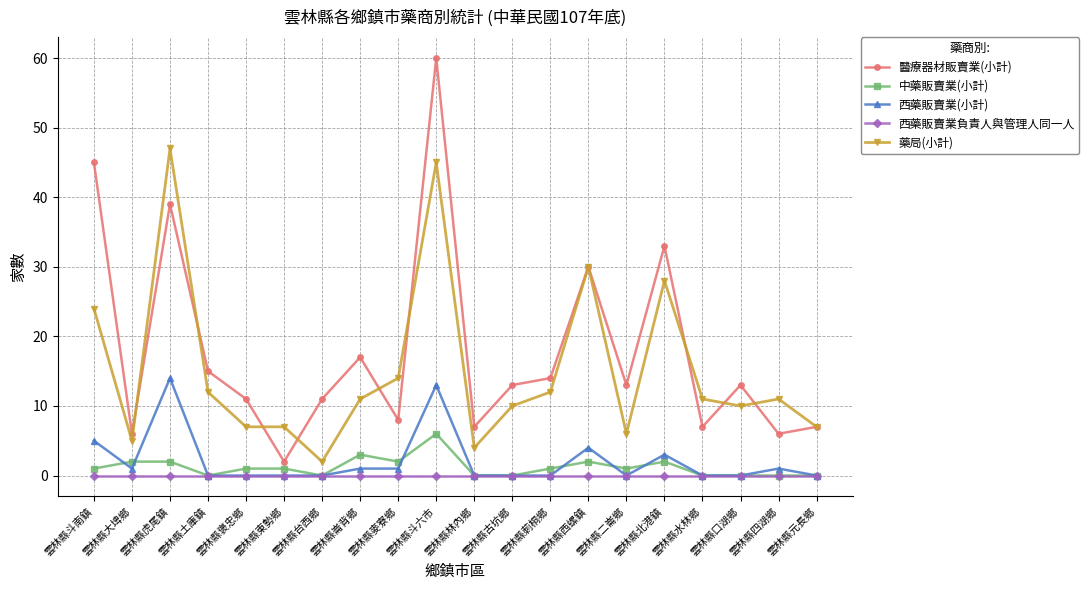

Is it true that 西藥販賣業(小計) equals 6 at 雲林縣古坑鄉?

False